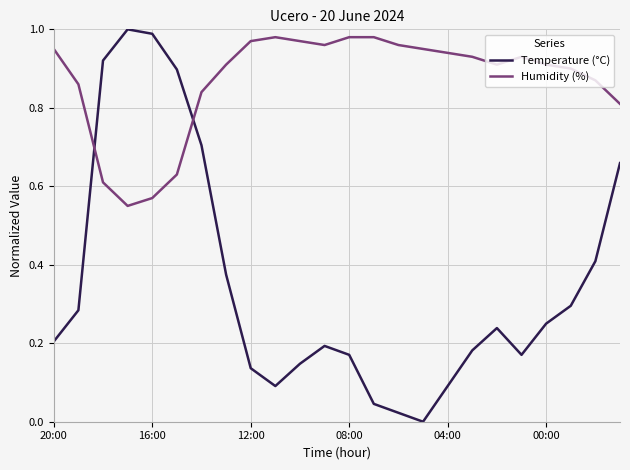

Which series has the widest spread of values?

Temperature (°C)